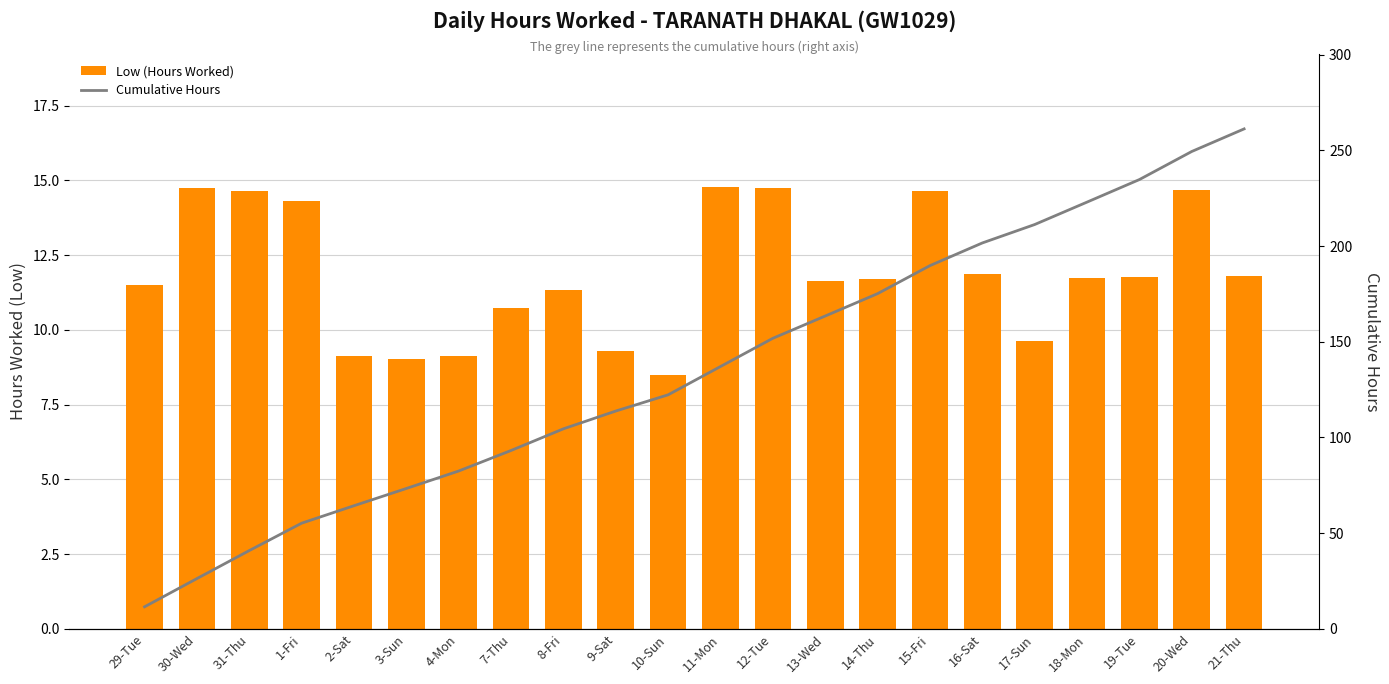

What is the value of the Low (Hours Worked) bar at the 14th from the left?

11.6